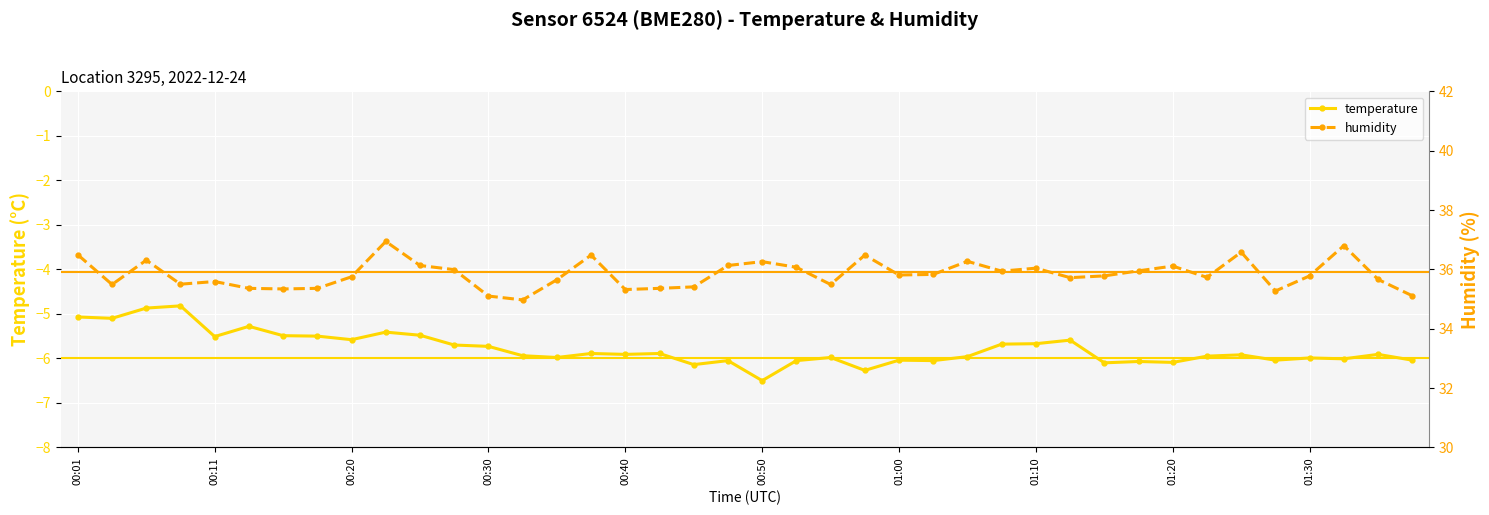

Is the value of temperature at 15 greater than the value of humidity at 19?

No